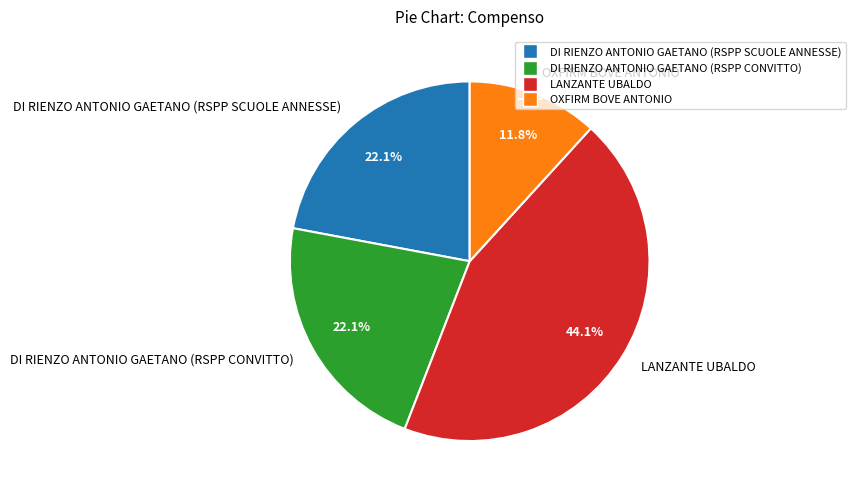

What percentage is the LANZANTE UBALDO slice, to the nearest percent?

44%